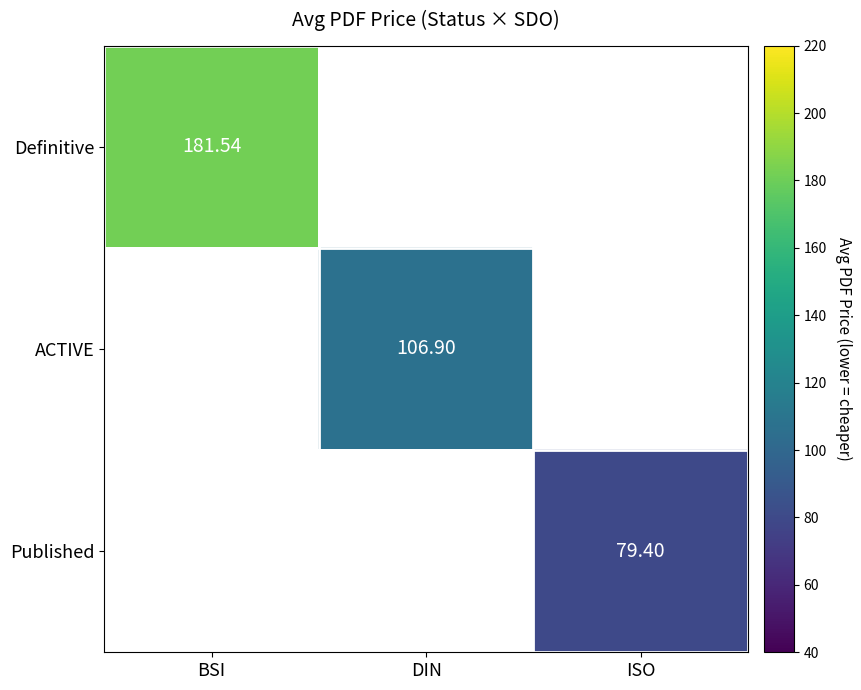

The value of ACTIVE at DIN is 37.8. True or false?

False